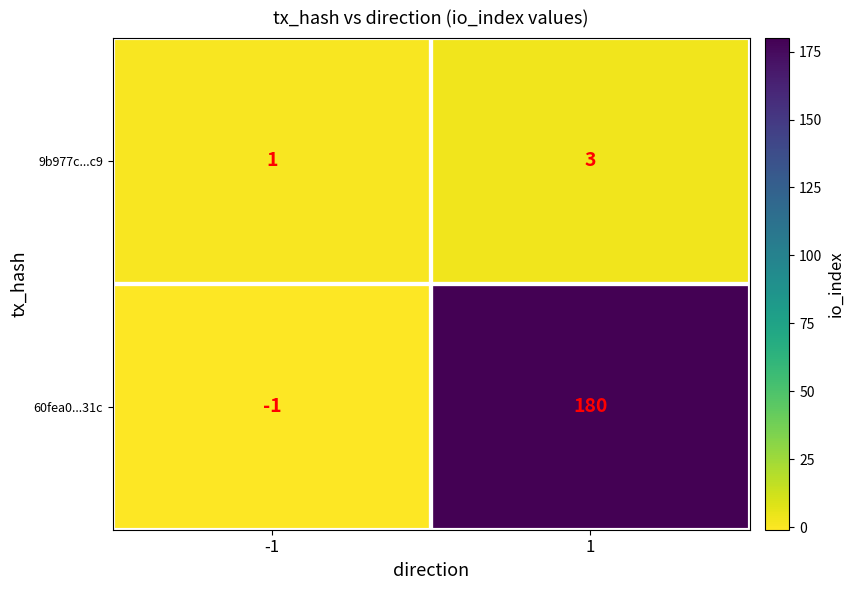

How many categories are shown in the chart?

2